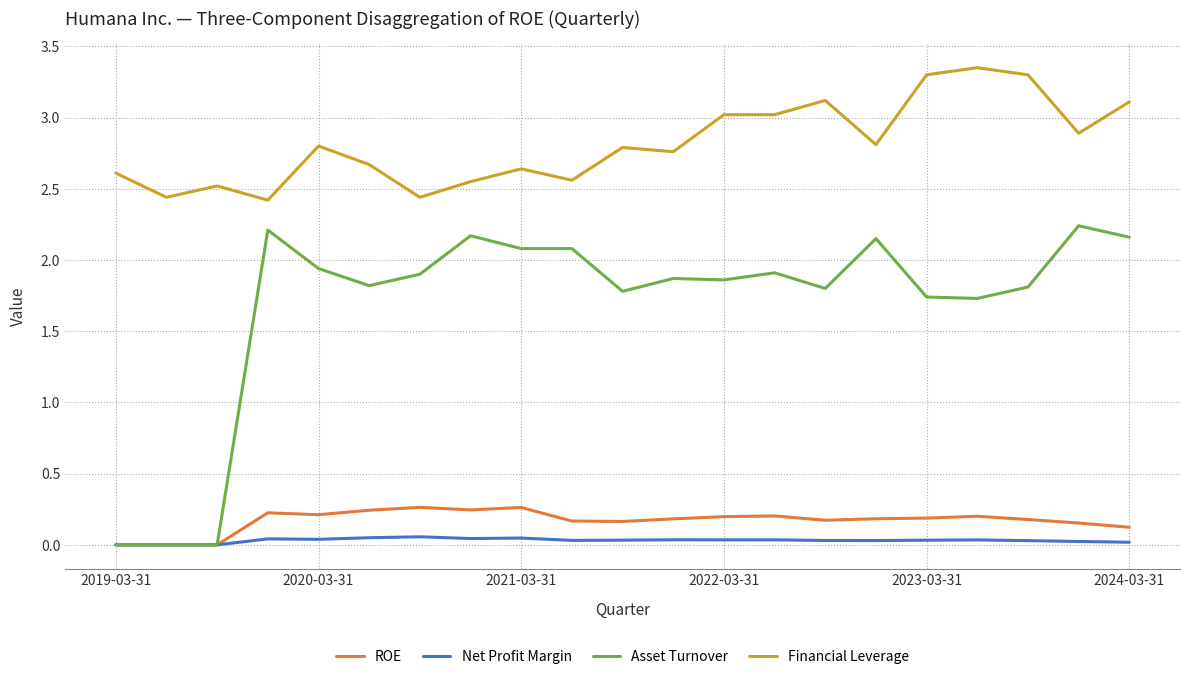

Which series has the largest total across all categories?

Financial Leverage